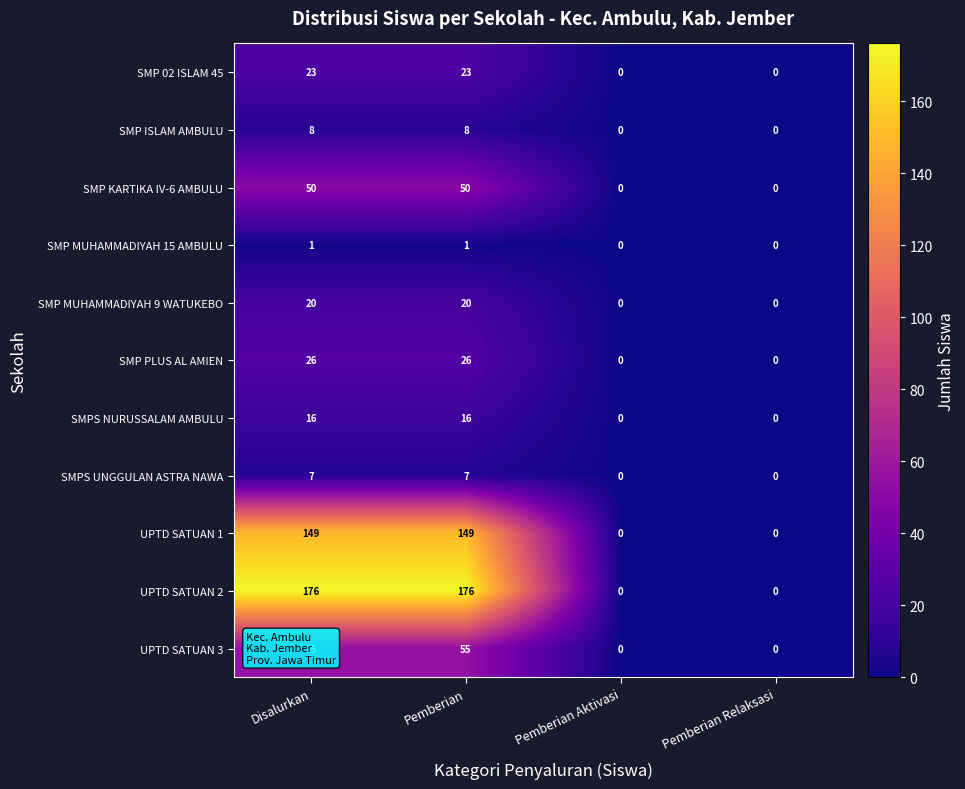

What is the total value across all series at Disalurkan?

531